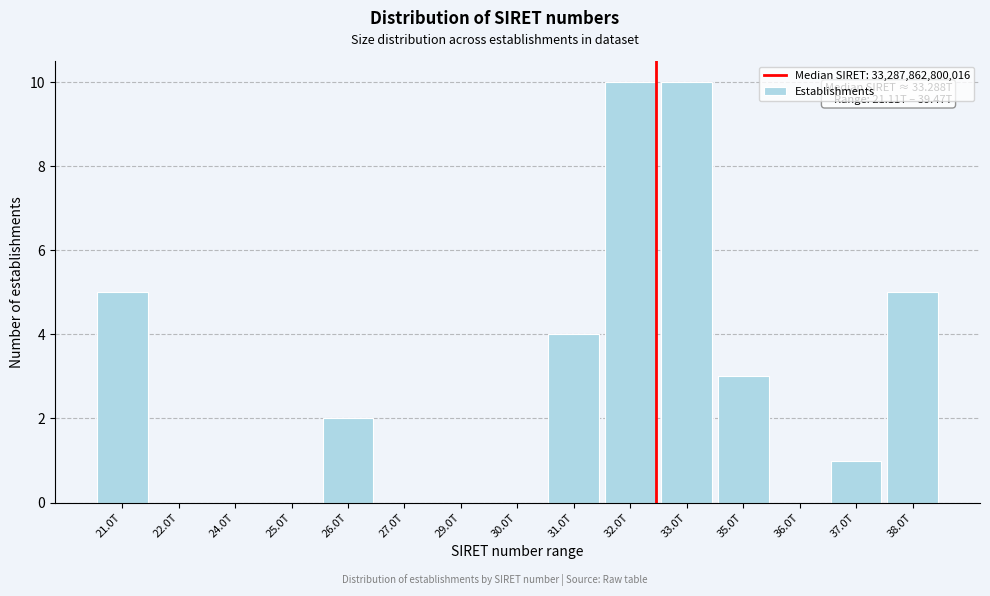

Reading left to right, transcribe all the data shown in this chart.

21.0T=5	22.0T=0	24.0T=0	25.0T=0	26.0T=2	27.0T=0	29.0T=0	30.0T=0	31.0T=4	32.0T=10	33.0T=10	35.0T=3	36.0T=0	37.0T=1	38.0T=5